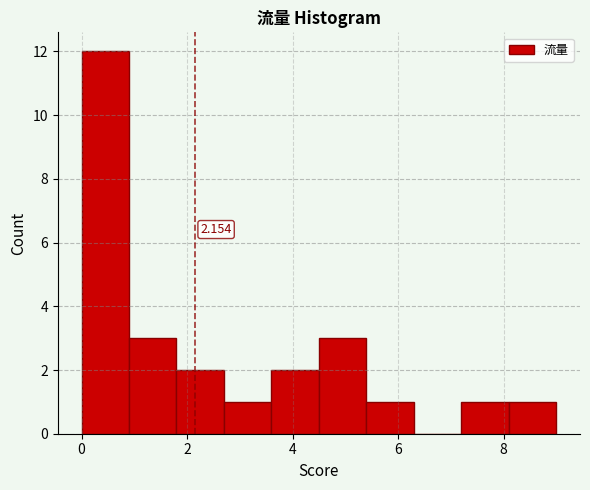

Over which range of the x-axis is the bar tallest?

0.0 to 0.9